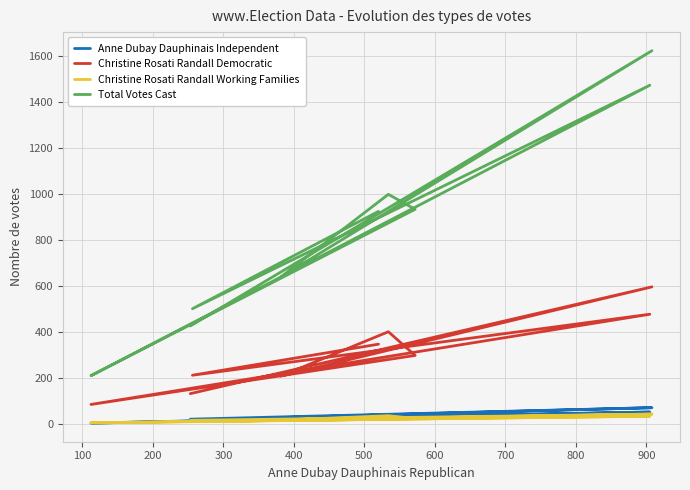

How many interior local valleys does the Christine Rosati Randall Democratic series have?

3